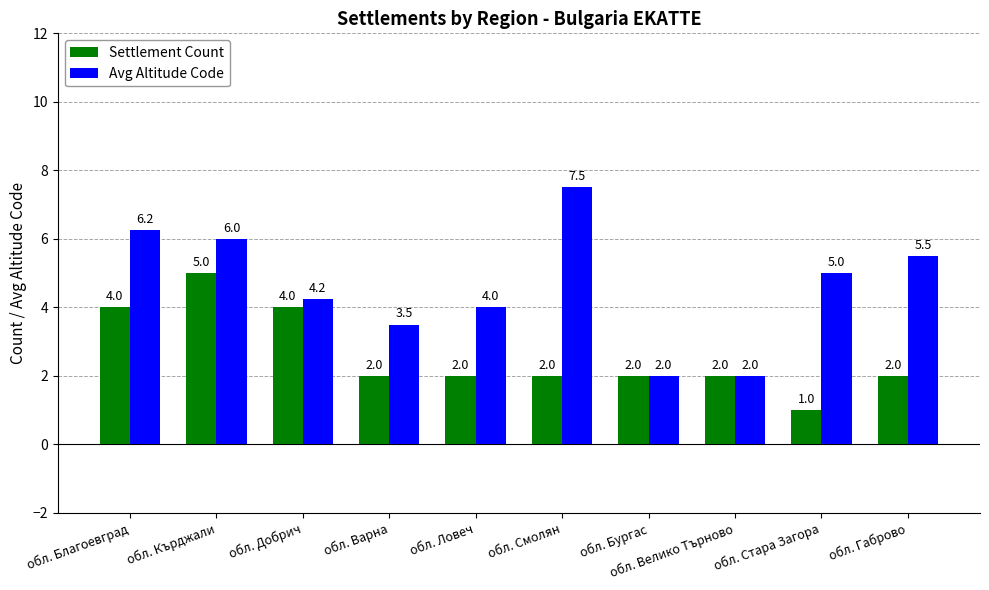

What is the minimum value shown in the chart?

1.0